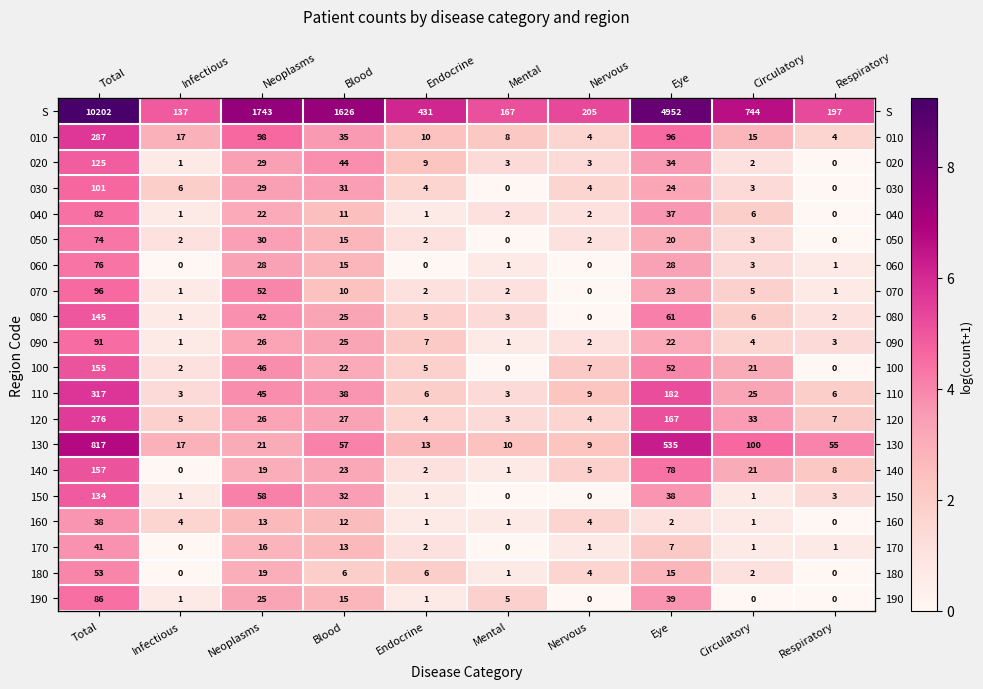

The value of 090 at Nervous is 1.1. True or false?

True